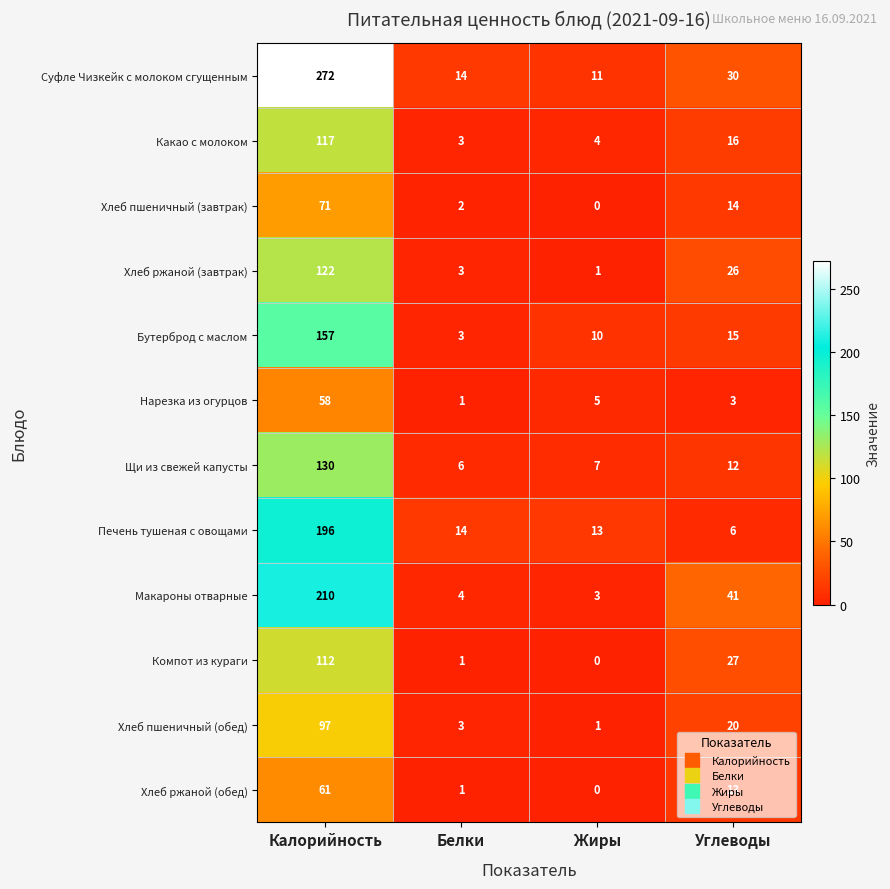

Is it true that Нарезка из огурцов equals 7 at Жиры?

False